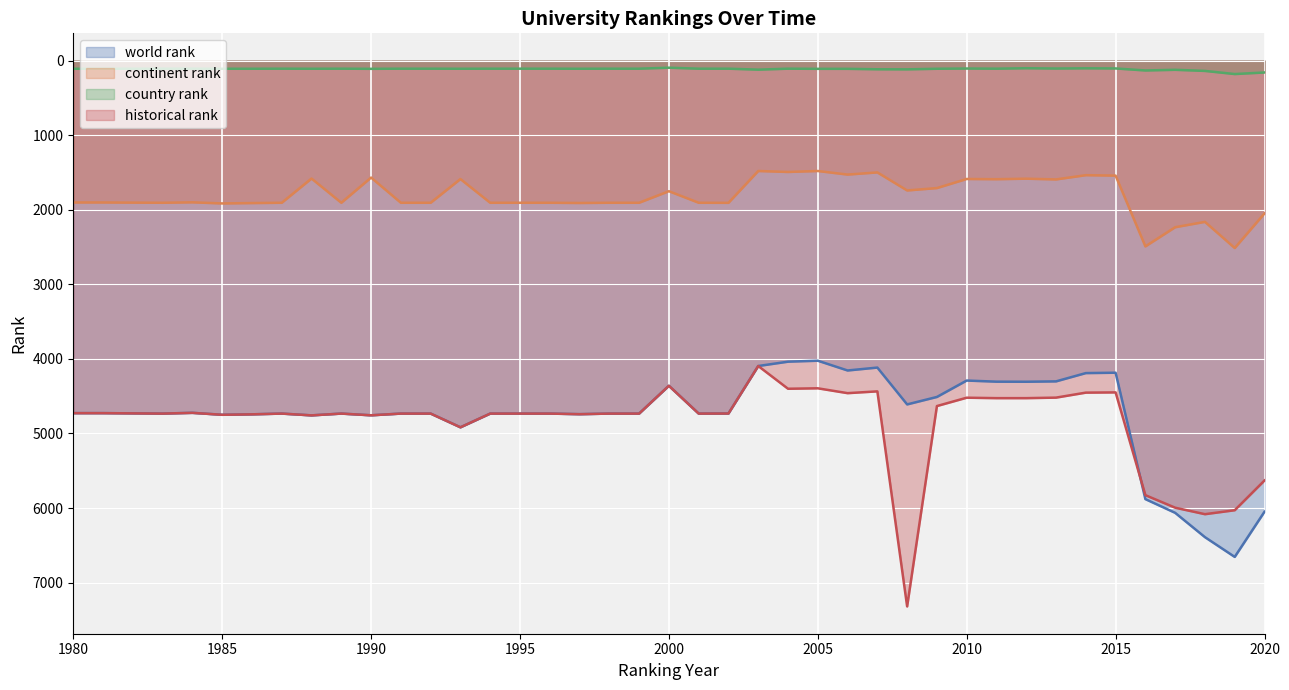

What is the smallest value displayed?

95